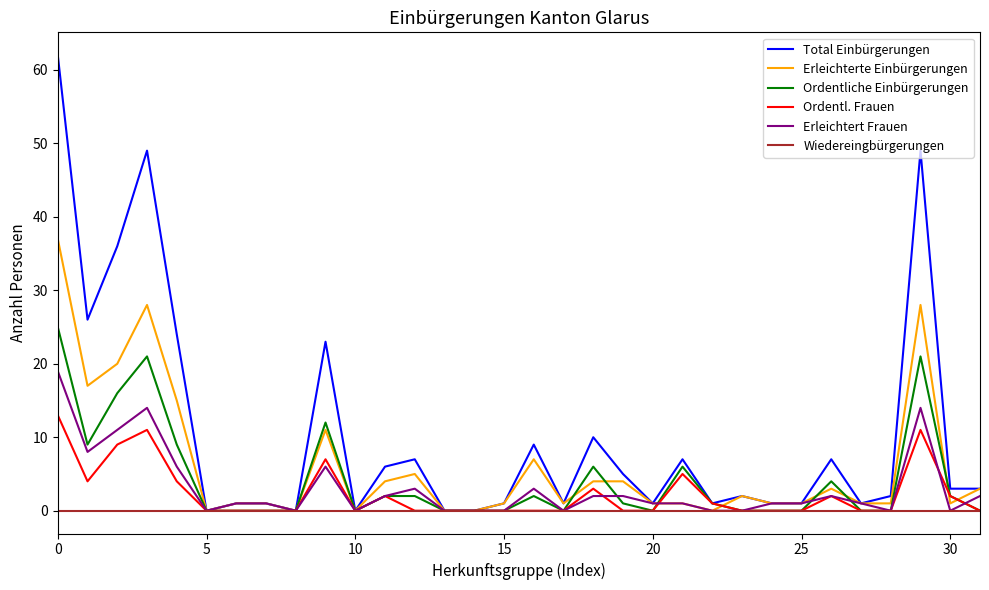

List the series in order of their peak value, lowest first.

Wiedereingbürgerungen, Ordentl. Frauen, Erleichtert Frauen, Ordentliche Einbürgerungen, Erleichterte Einbürgerungen, Total Einbürgerungen